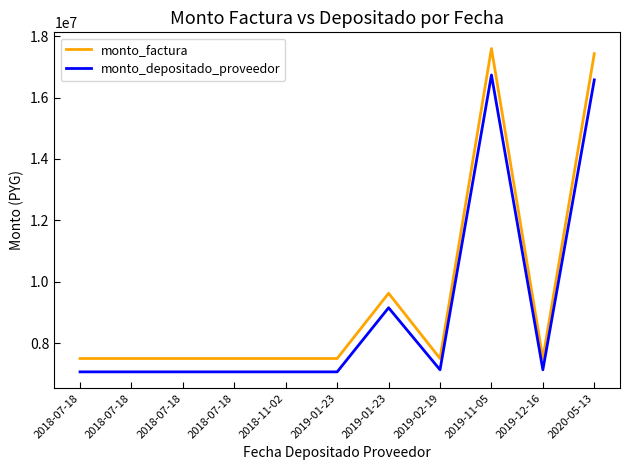

What is the label of the 2nd point from the left?

2018-07-18